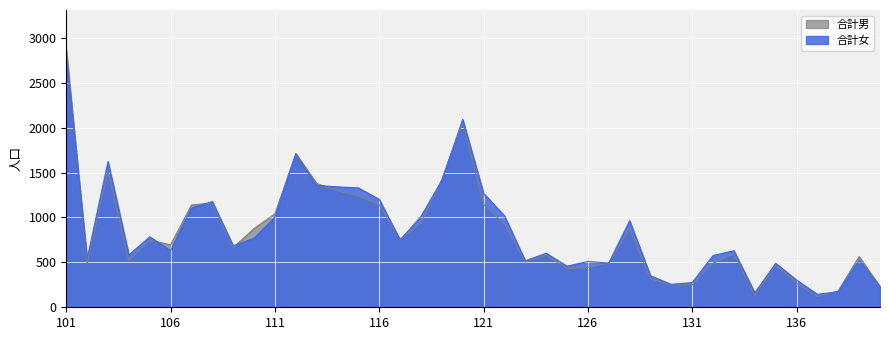

After their last crossing, which series has the higher values: 合計女 or 合計男?

合計男